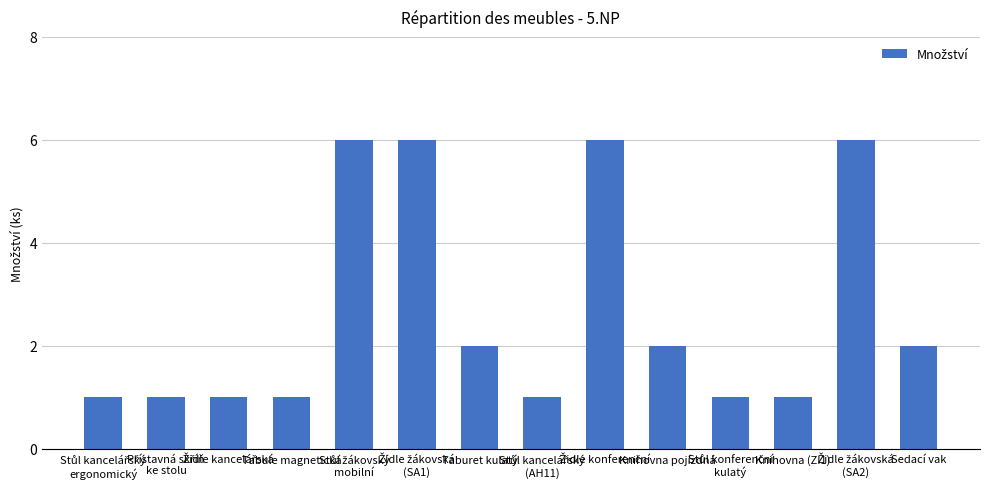

What is the greatest value displayed?

6